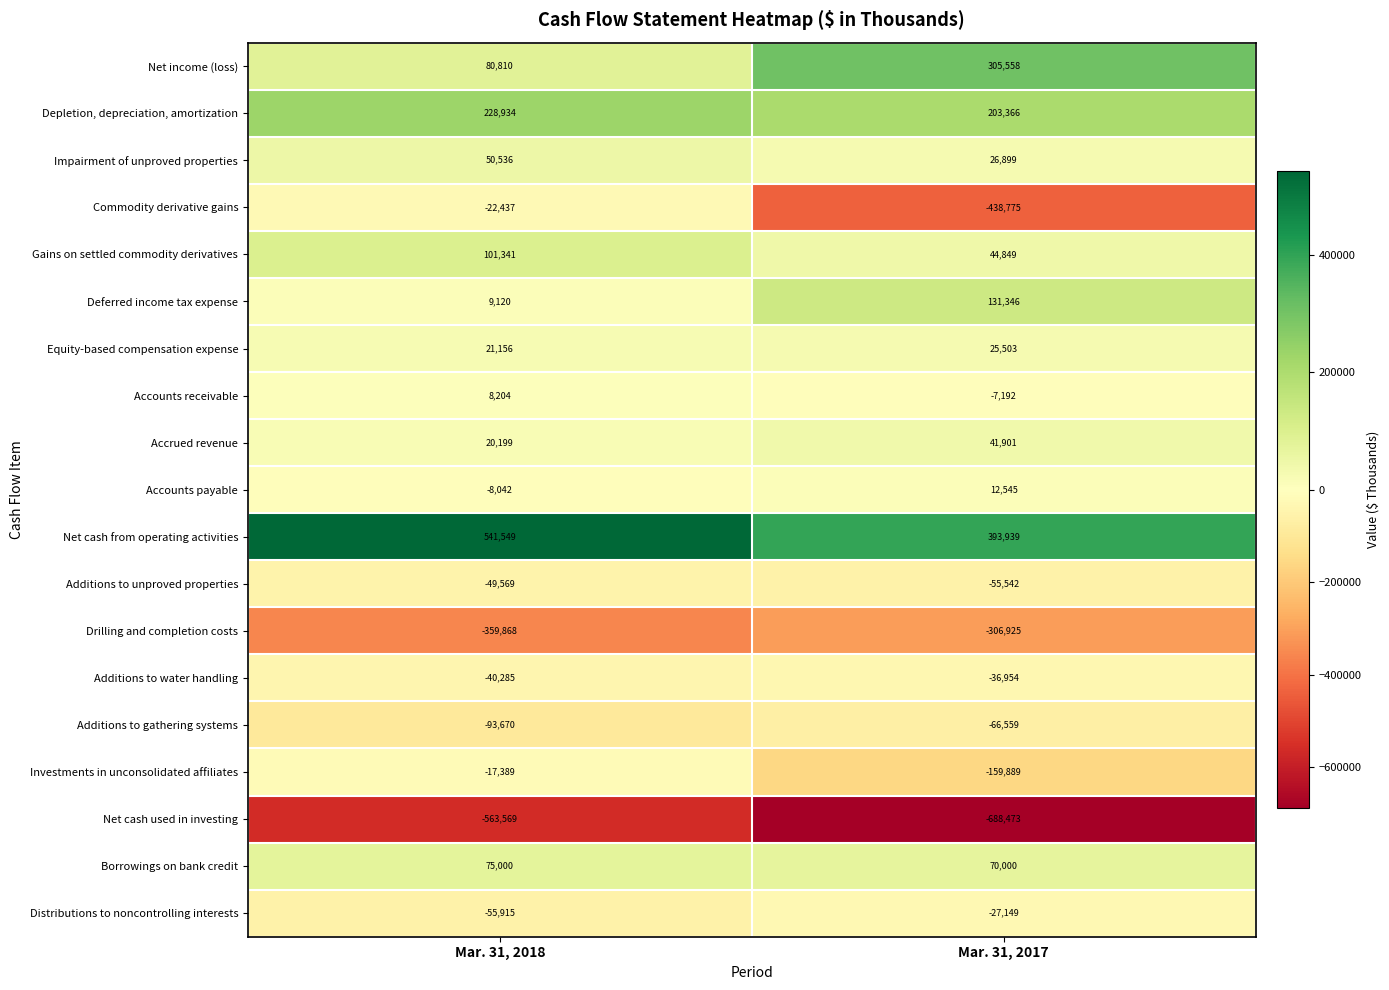

The Investments in unconsolidated affiliates series shows -23314 at Mar. 31, 2018. True or false?

False